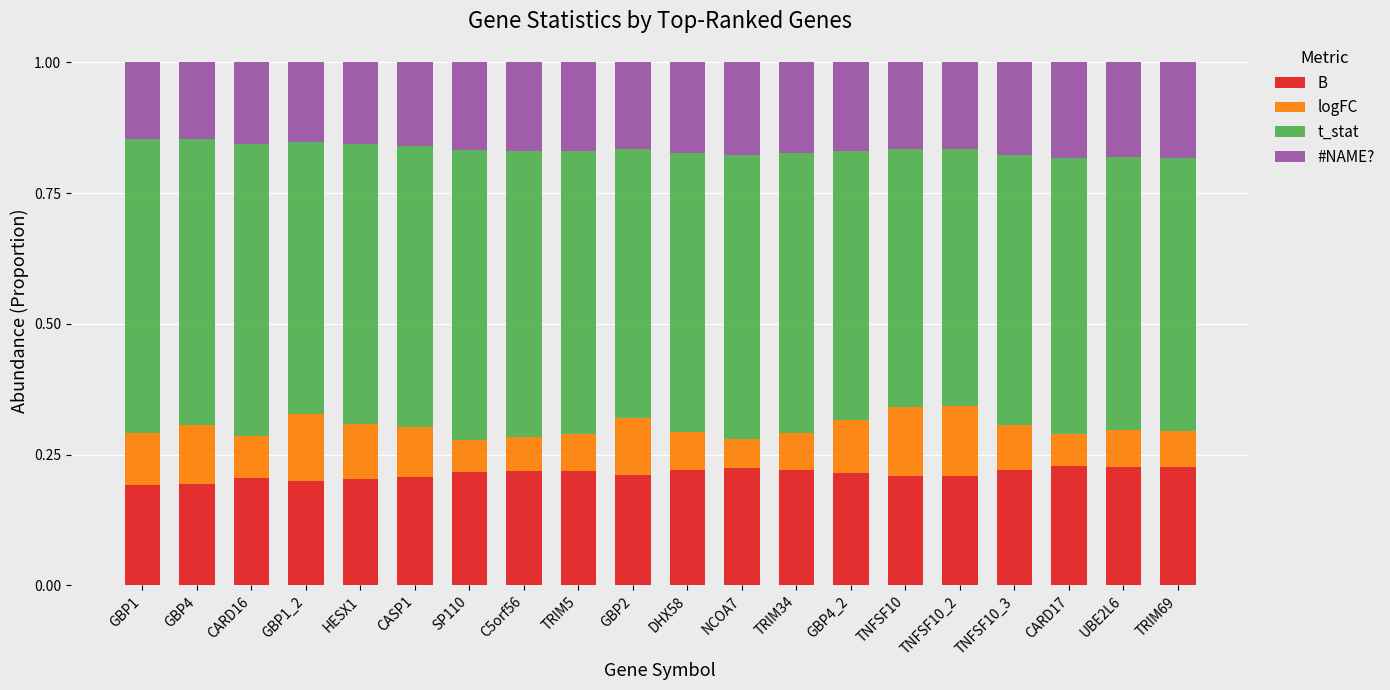

What are all the series names shown in the legend?

B, logFC, t_stat, #NAME?